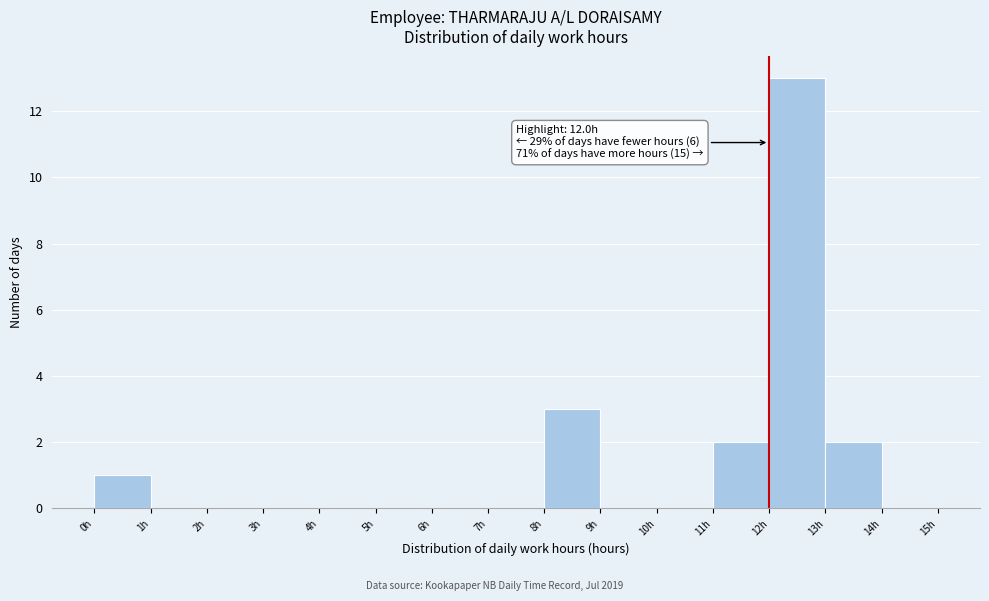

Over which range of the x-axis is the bar tallest?

12 to 13